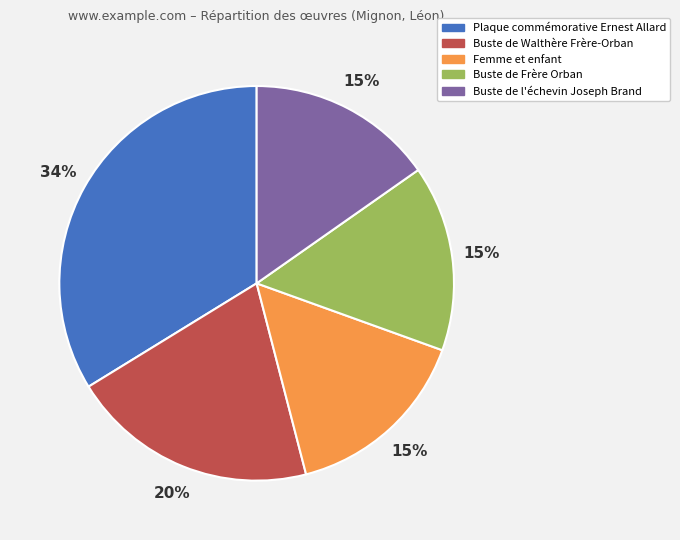

How many slices are in this pie chart?

5